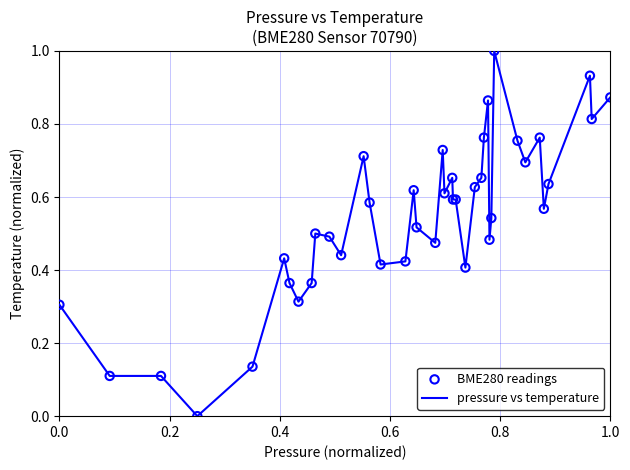

What is the difference between the maximum and minimum values?

1.0